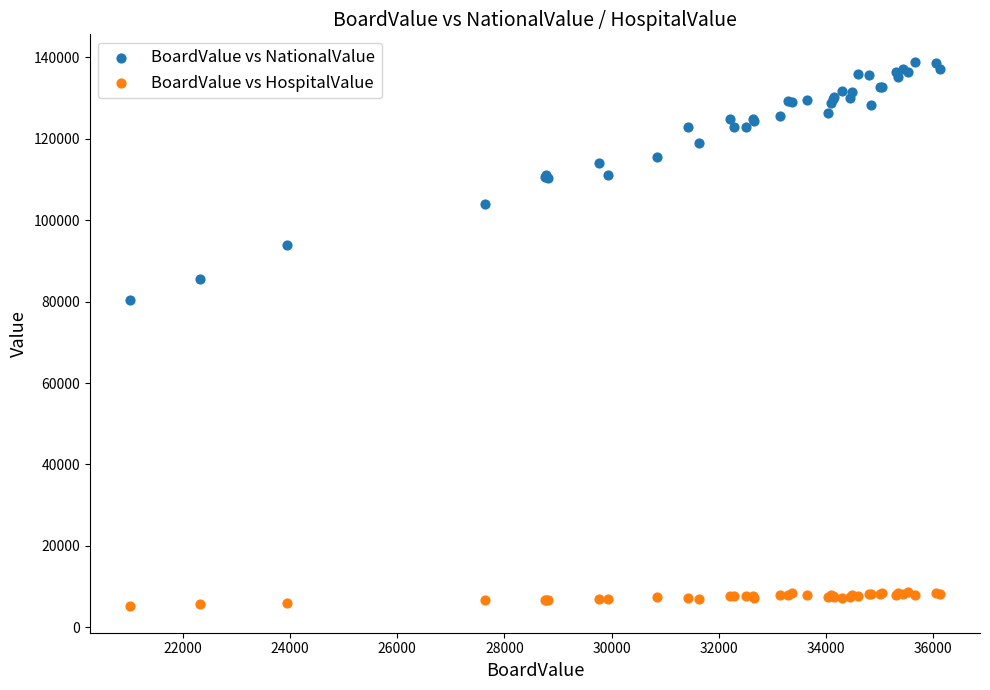

Which series reaches the minimum Y coordinate?

BoardValue vs HospitalValue